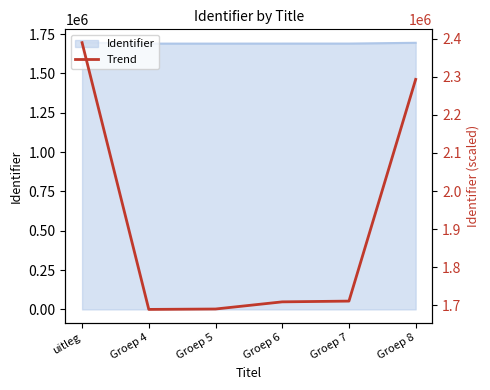

What is the label of the 1st point from the right?

Groep 8